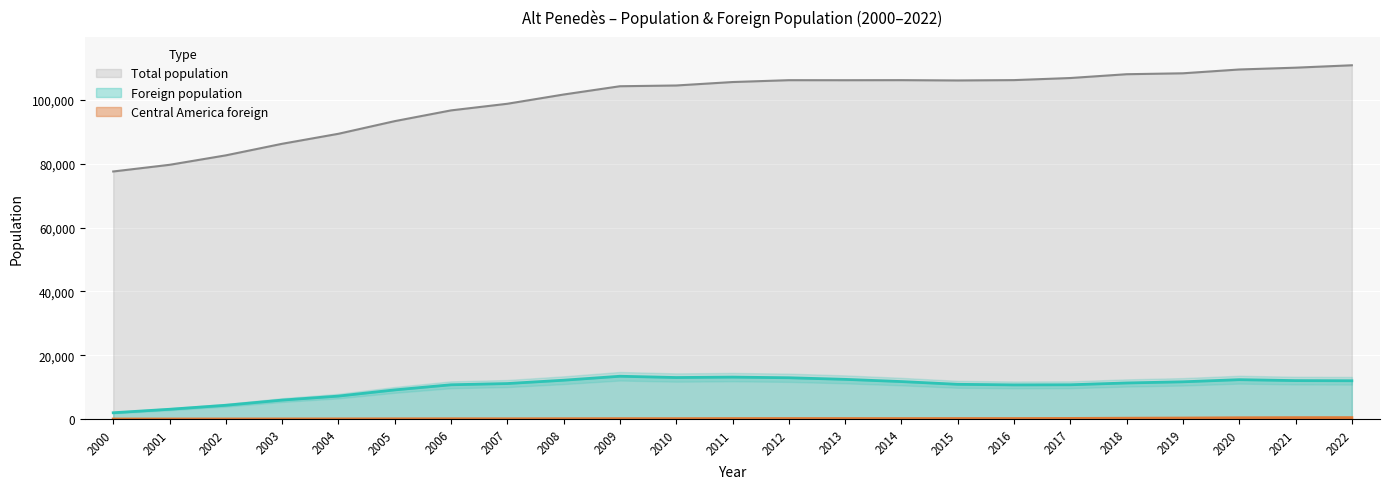

True or false: Foreign population and Central America foreign intersect in this chart.

False